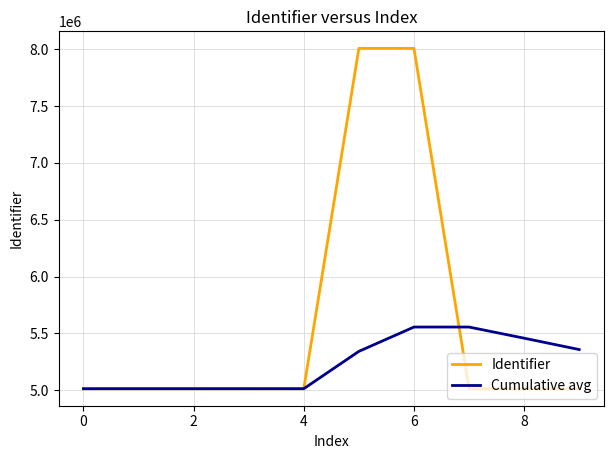

Which series has the widest spread of values?

Identifier